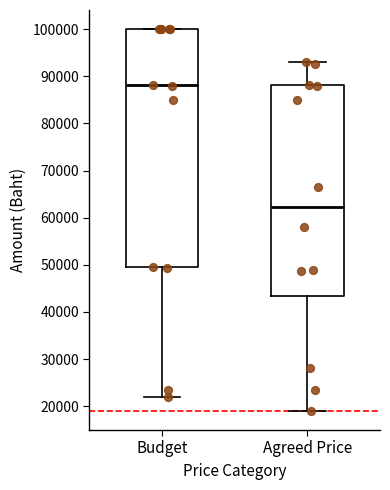

Which box is the tallest, from its lower edge to its upper edge?

Budget